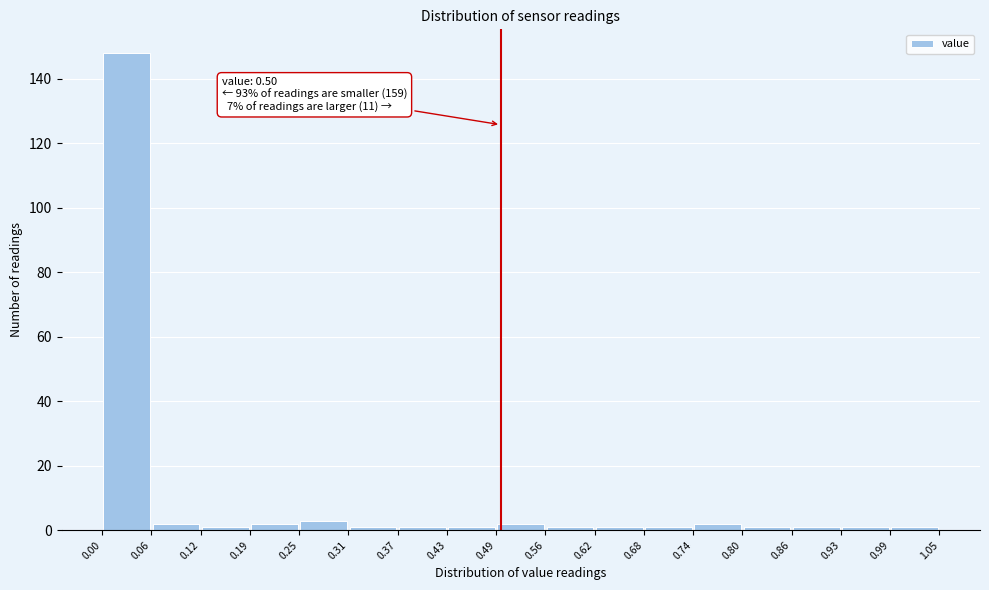

Which range on the x-axis has the tallest bar?

0.00 to 0.06